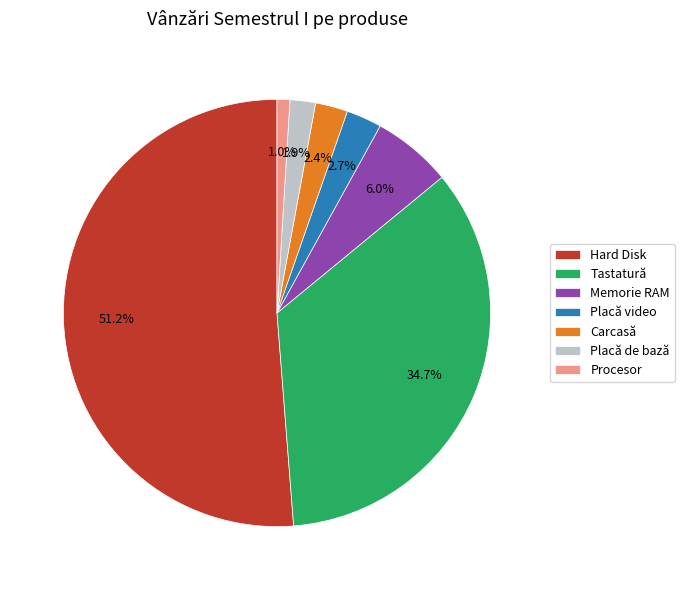

How much of the chart is everything except Tastatură?

65.3%